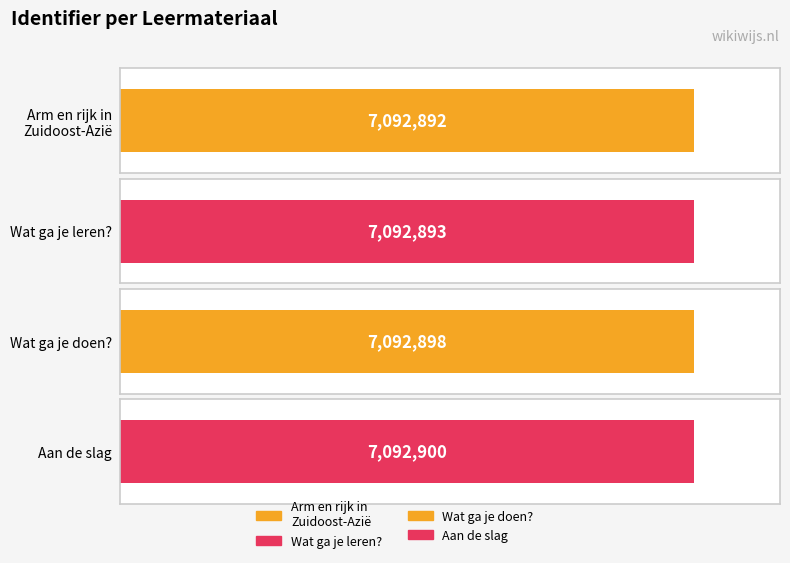

Rank the categories by value from highest to lowest.

Aan de slag, Wat ga je doen?, Wat ga je leren?, Arm en rijk in
Zuidoost-Azië